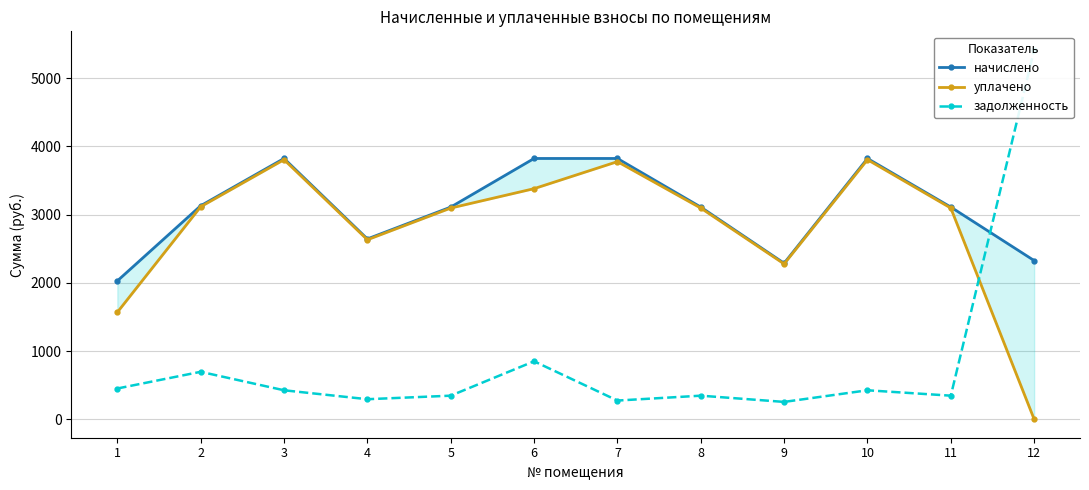

What is the difference between the maximum and second lowest values in the начислено series?

1535.8